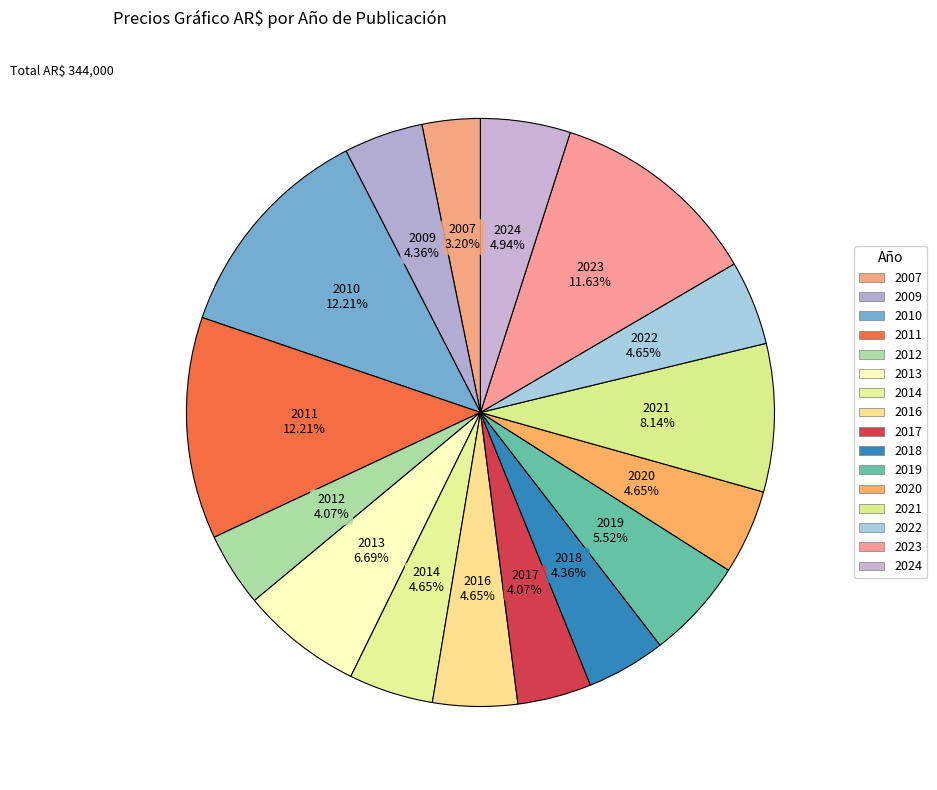

How many segments does this pie chart have?

16